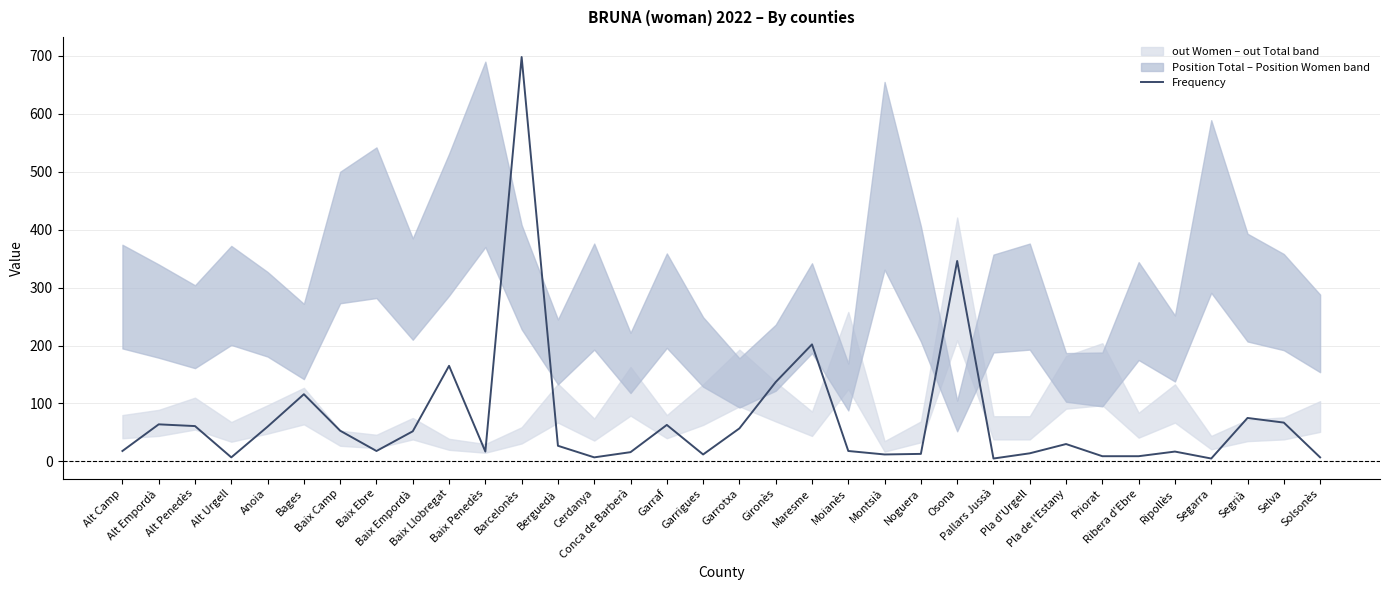

Approximately how many times larger is the value at Barcelonès compared to Ripollès?

41.1